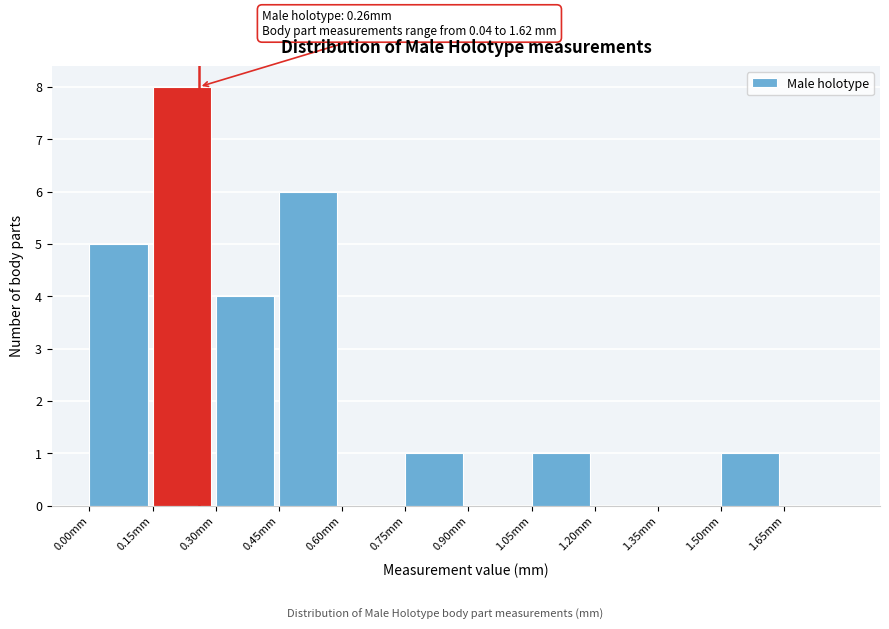

Over which range of the x-axis is the bar tallest?

0.15 to 0.30